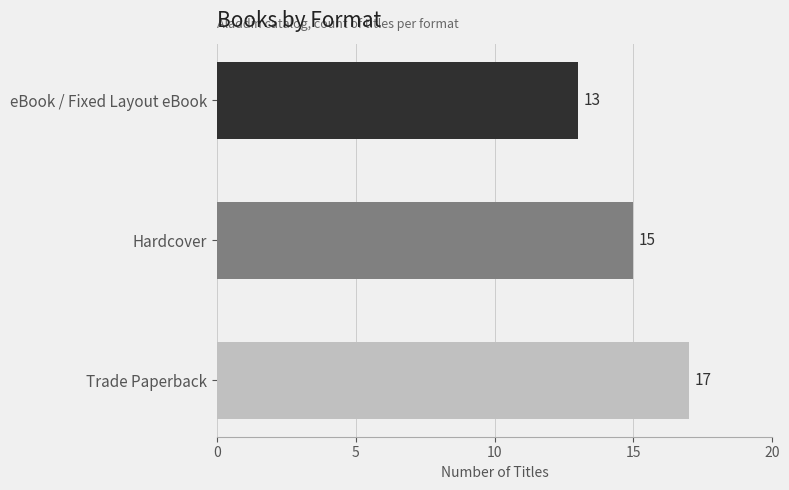

Is it true that the value at Hardcover is 15?

True